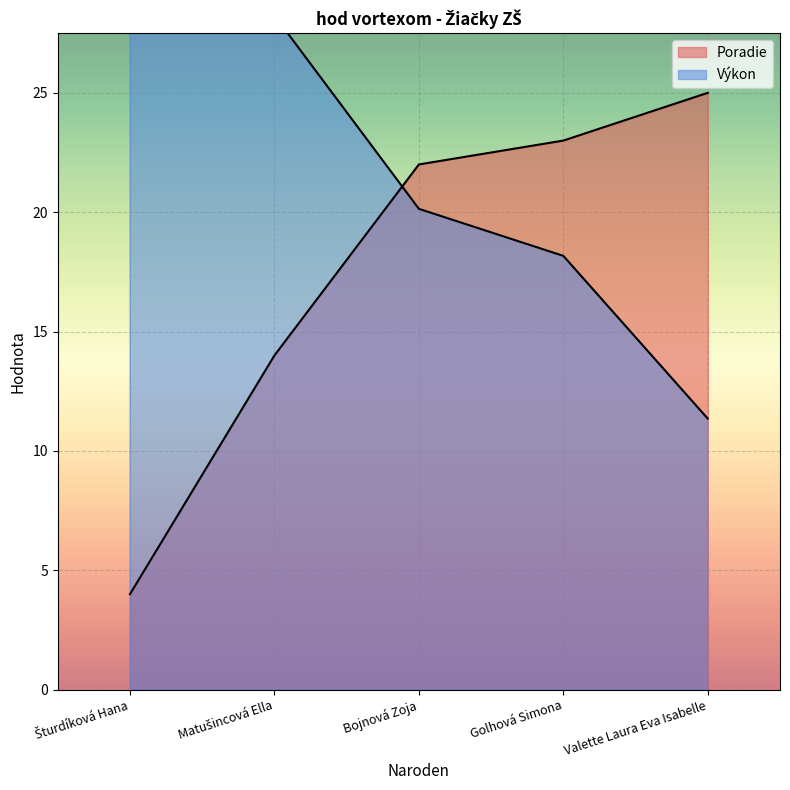

The value of Výkon at Bojnová Zoja is 20.1. True or false?

True